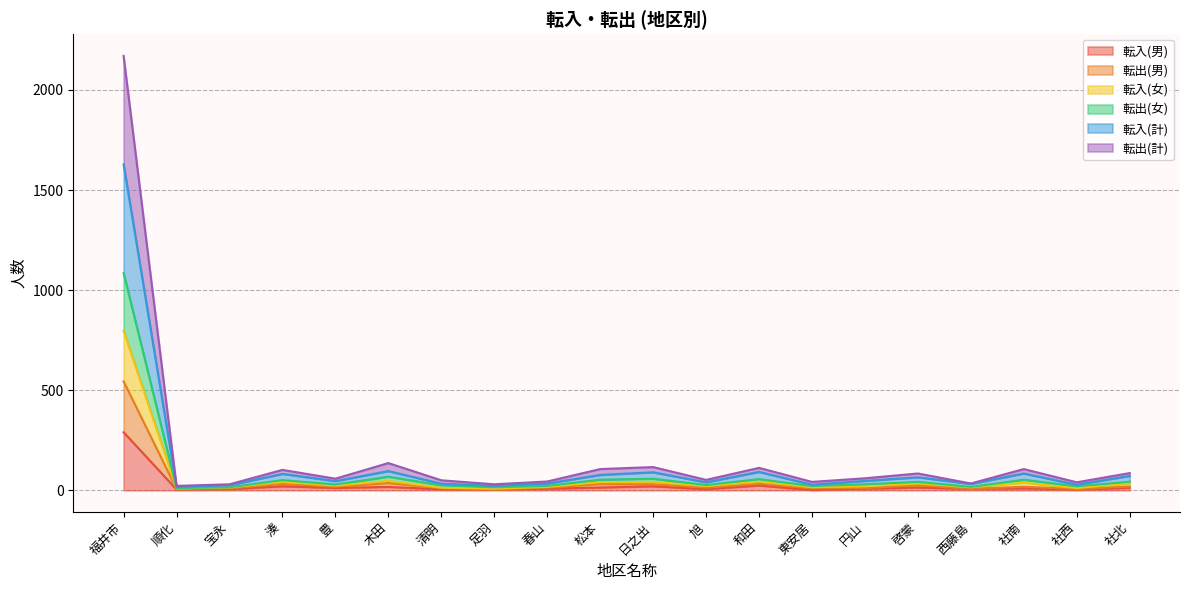

Which series has the widest spread of values?

転出(計)